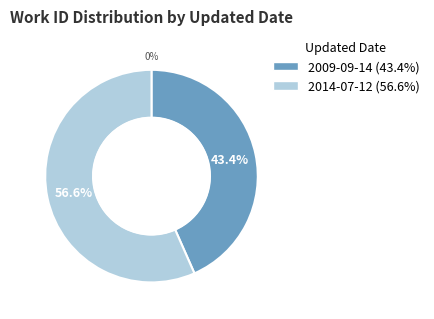

To the nearest percent, what portion does 2009-09-14 represent?

43%